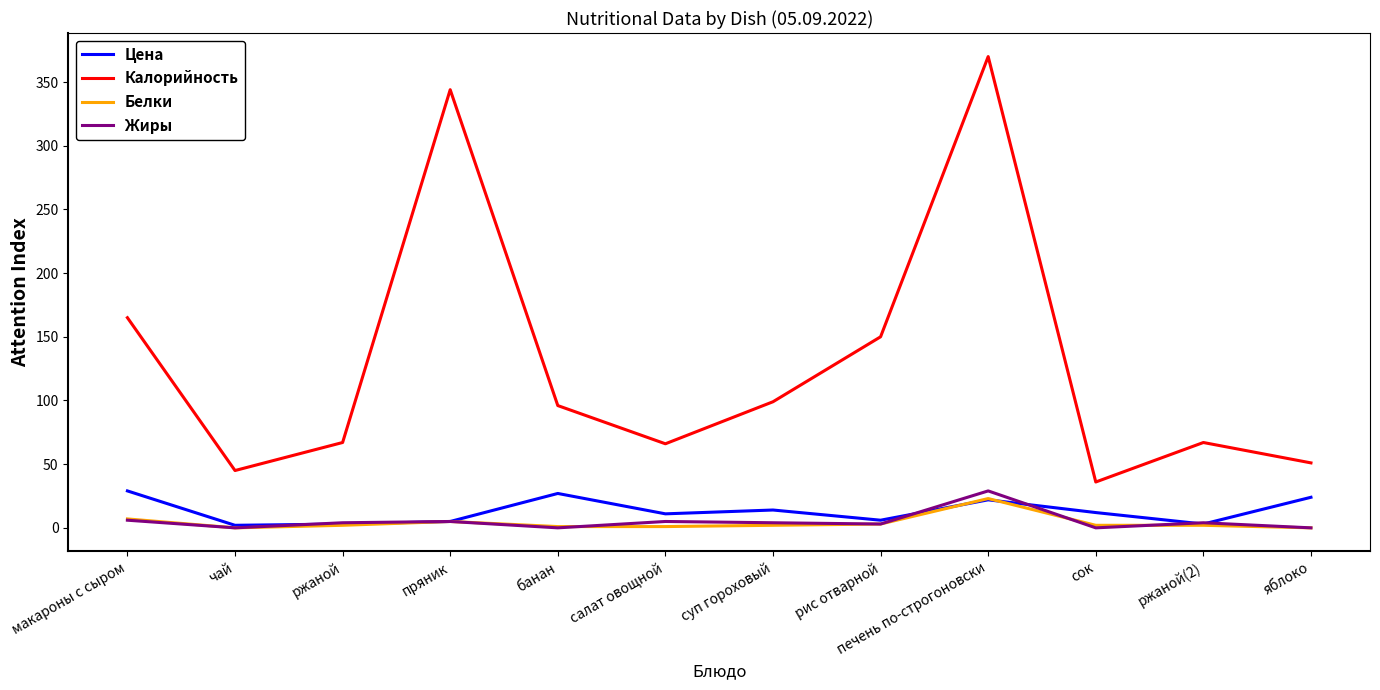

True or false: Белки and Калорийность intersect in this chart.

False